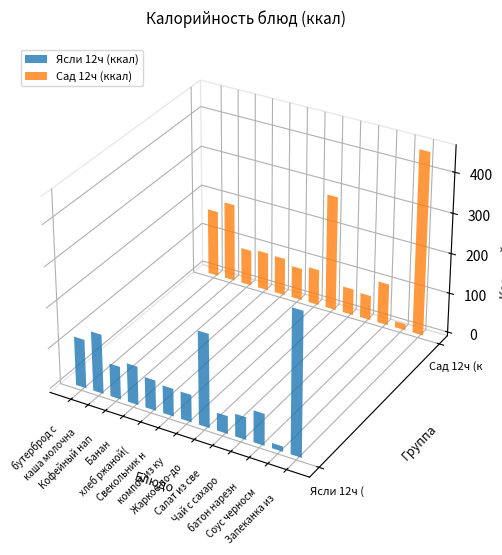

What is the spread (max minus min) of values at Соус черносмородиновый?

2.6